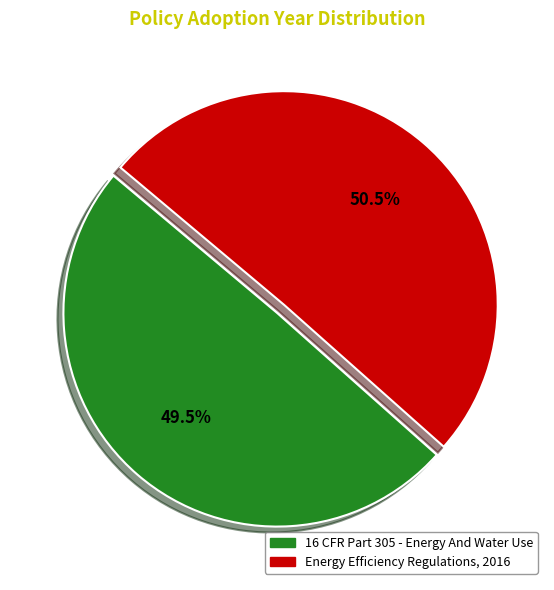

To the nearest percent, what is the combined percentage of 16 CFR Part 305 - Energy And Water Use and Energy Efficiency Regulations, 2016?

100%